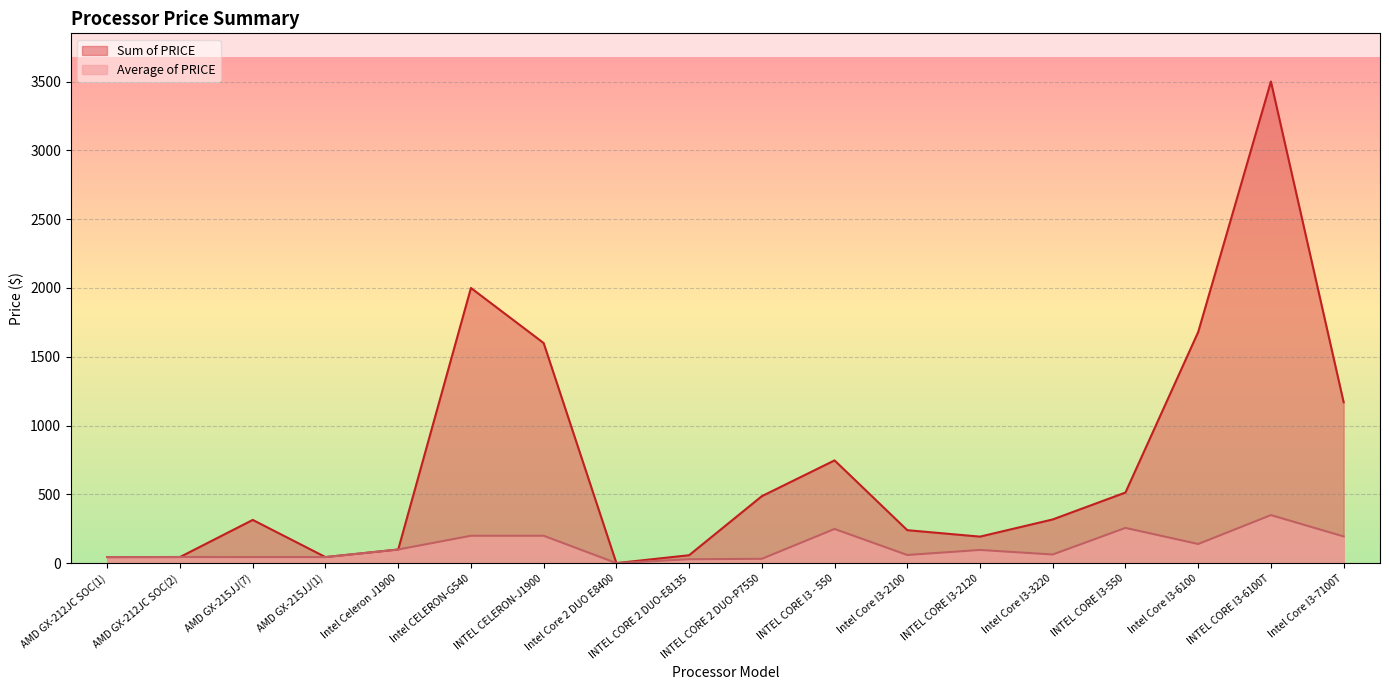

Where is the first local maximum for Sum of PRICE?

AMD GX-215JJ(7)